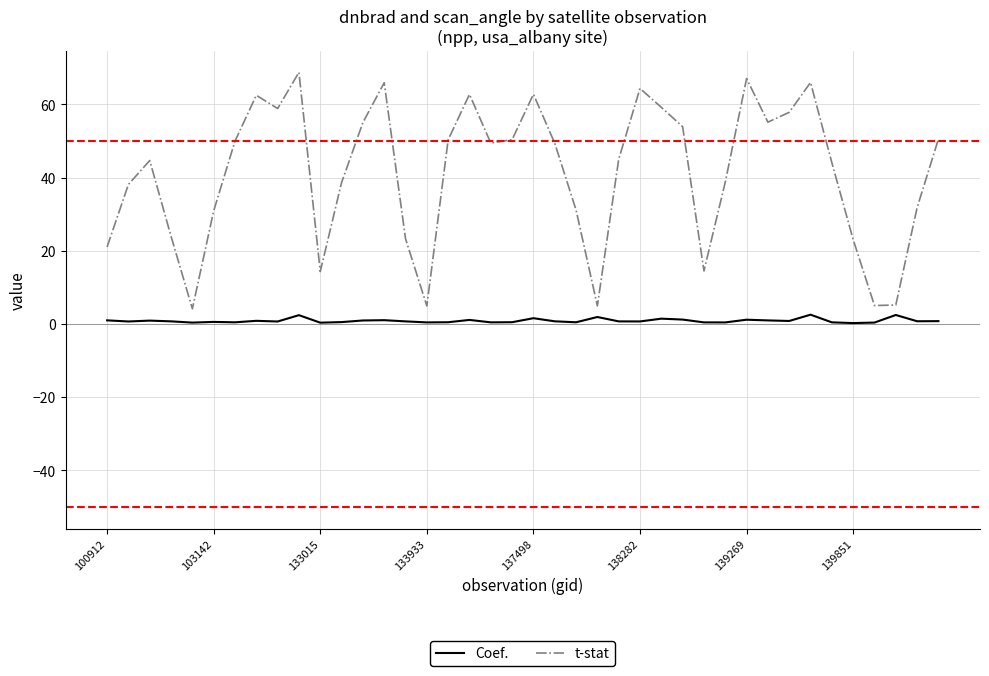

Rank the series by their average value, from highest to lowest.

t-stat, Coef.